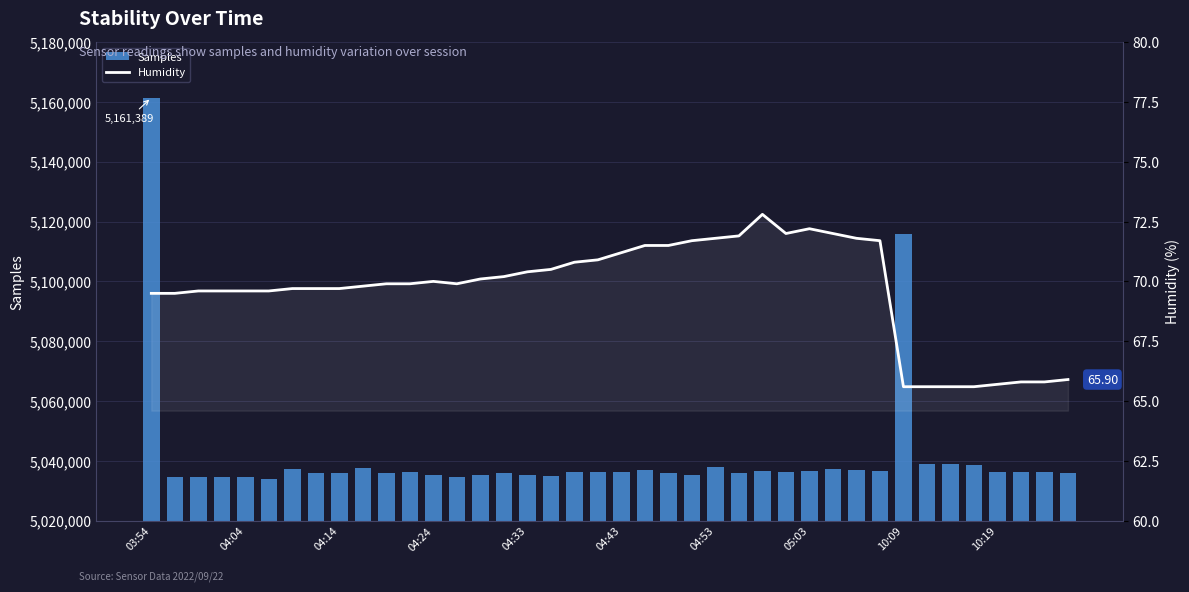

Which series has the largest total across all categories?

Samples